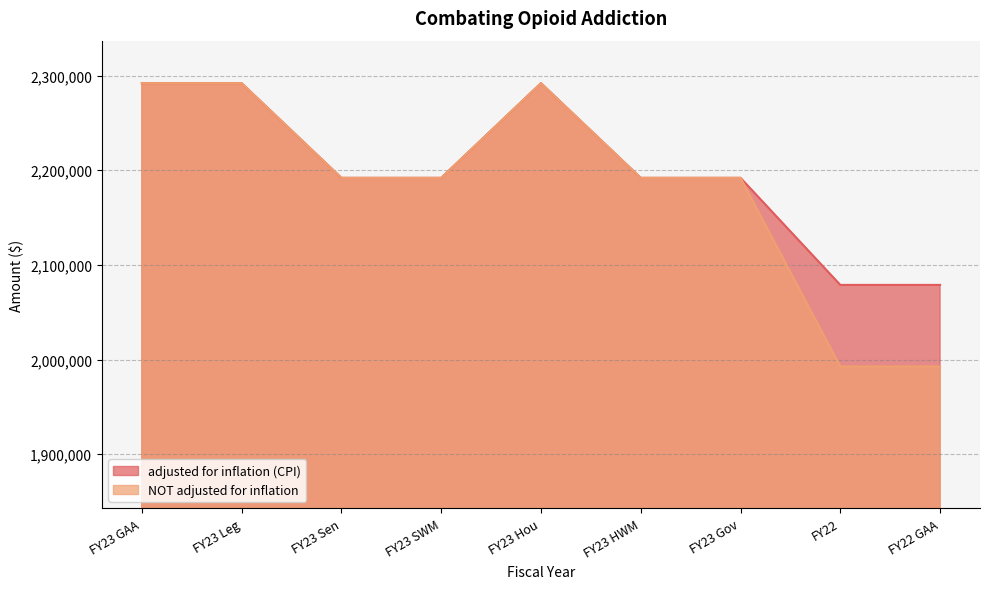

The value of NOT adjusted for inflation at FY22 is 695555. True or false?

False